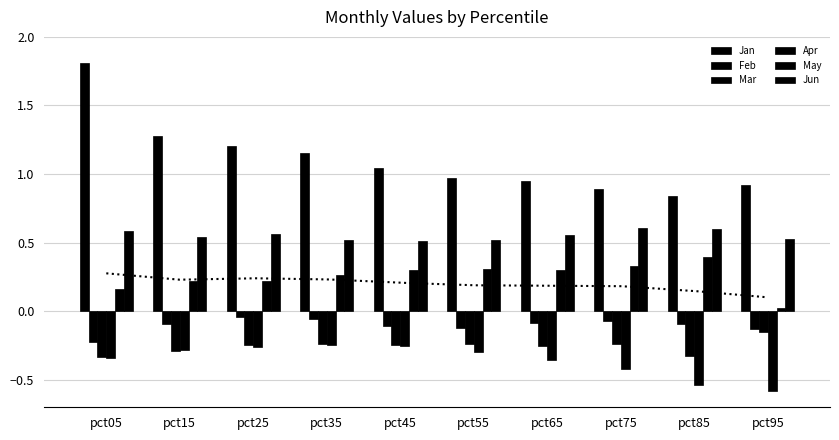

What is the value of the Mar bar at the 7th from the left?

-0.3